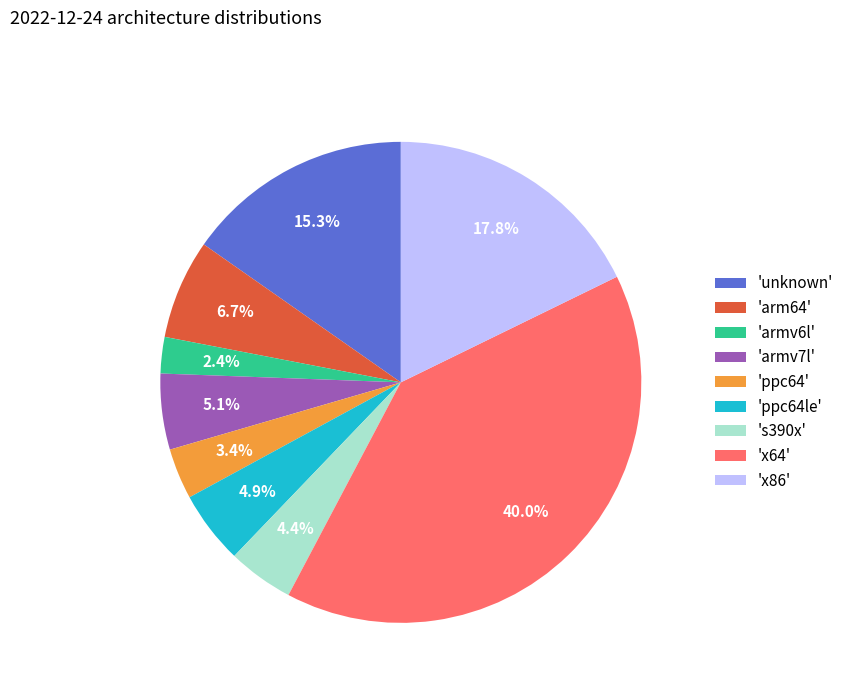

Combined, do 'armv7l' and 'ppc64' account for over 50%?

No